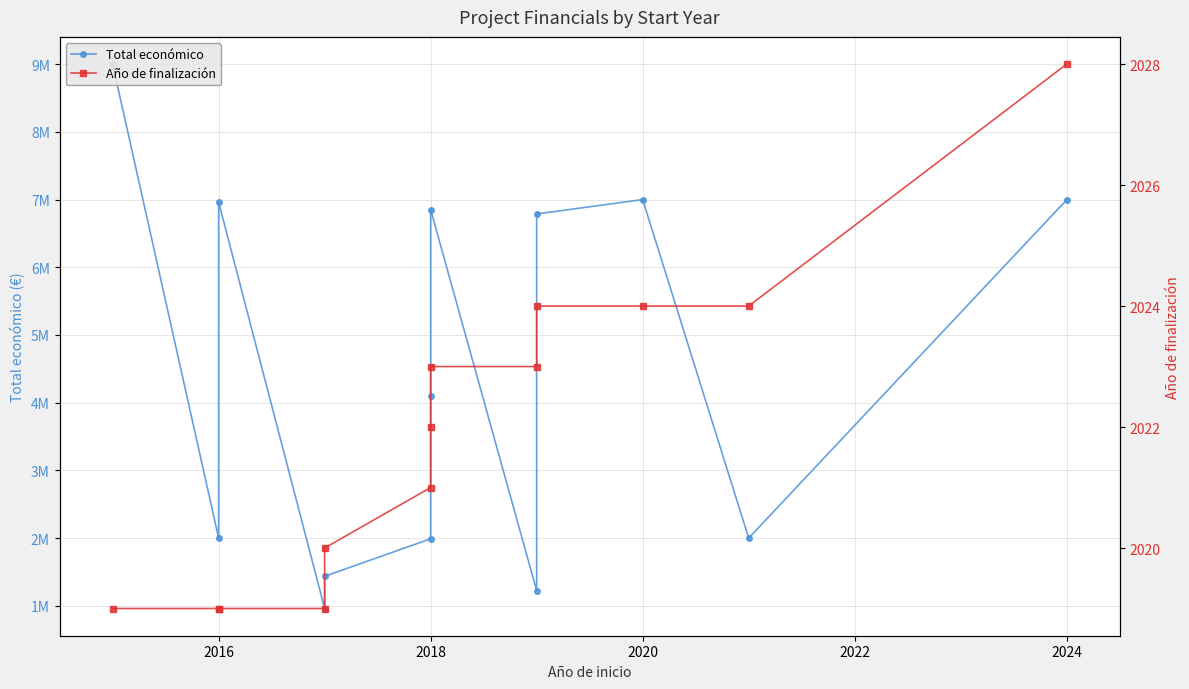

What is the approximate value of Año de finalización at 2020?

2024